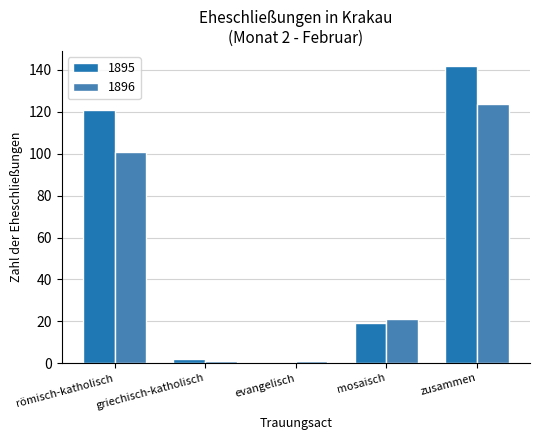

Which series has the largest total across all categories?

1895